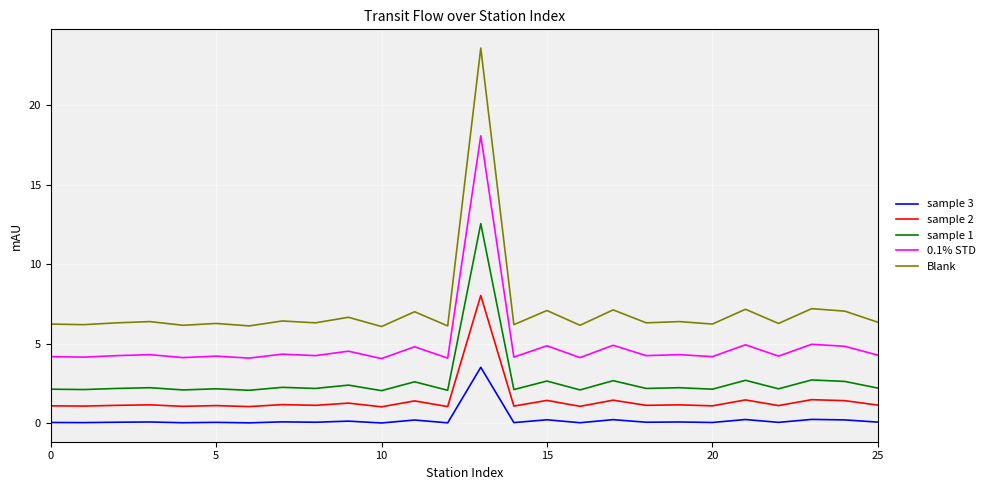

Does the chart have visible grid lines?

Yes